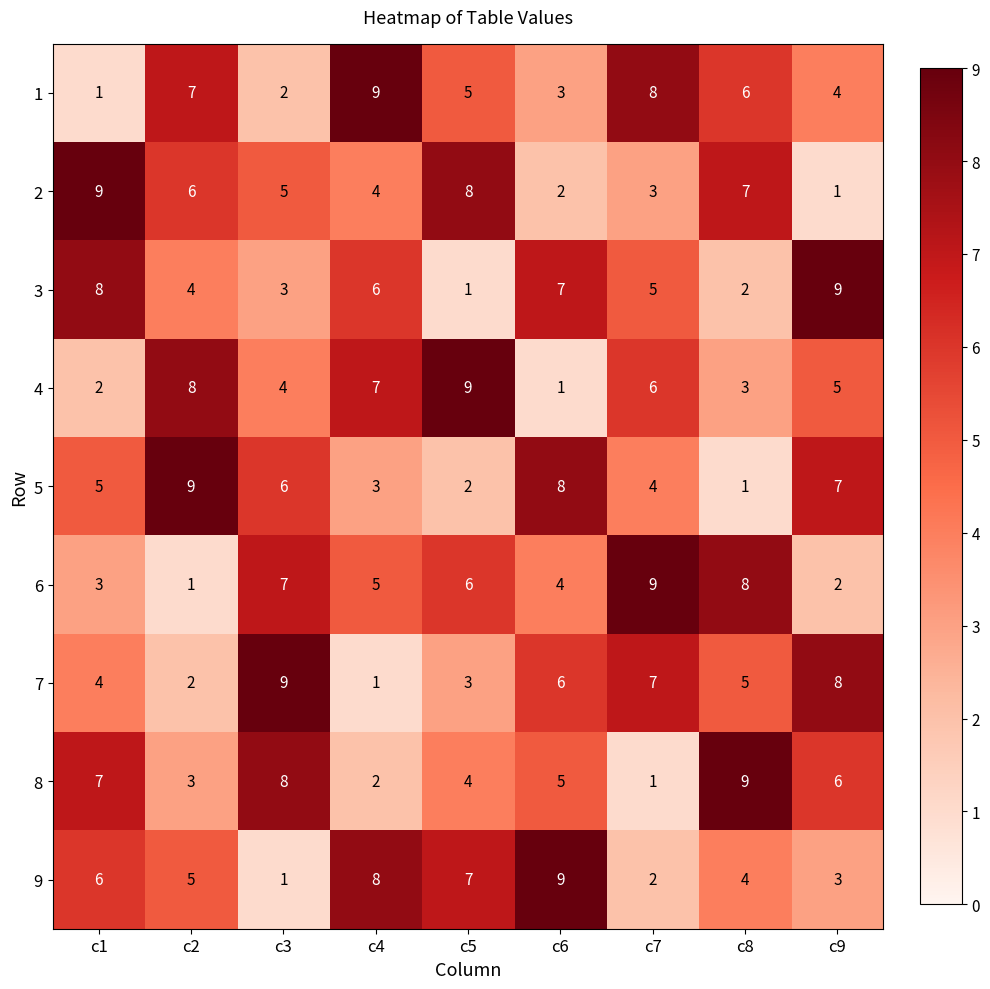

Count the number of data series in this chart.

9